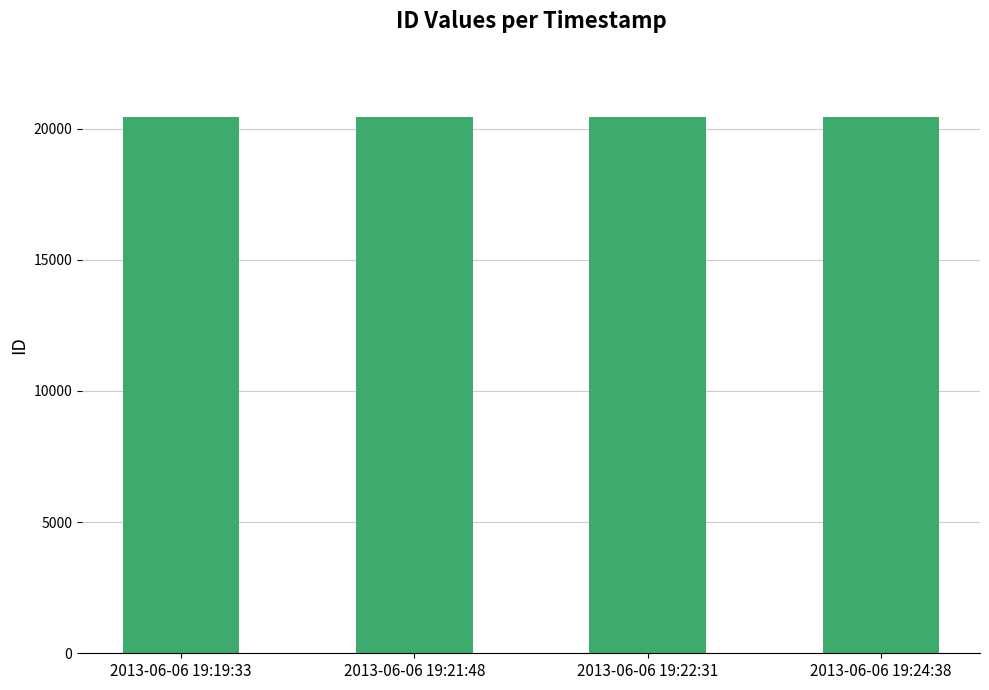

What is the value of the 4th bar from the left?

20454